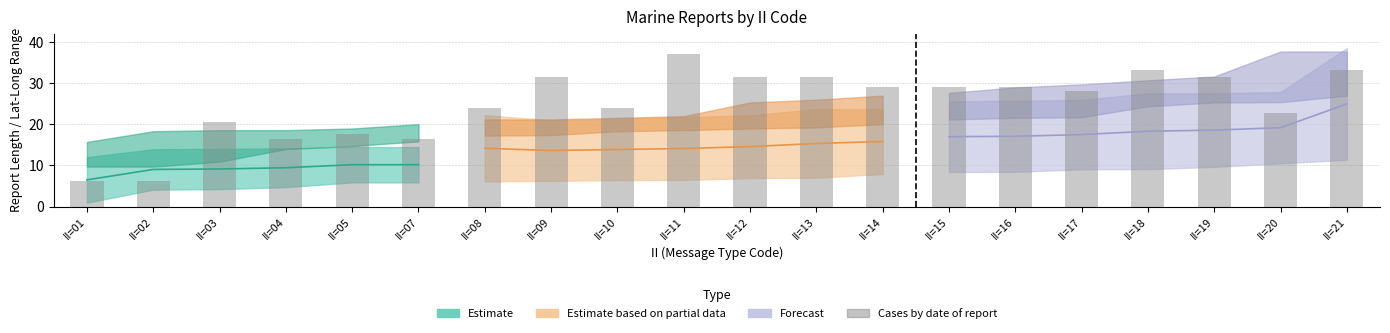

Reading right to left, extract all data points from this chart.

II=21=33.3	II=20=22.7	II=19=31.6	II=18=33.3	II=17=28.2	II=16=29.1	II=15=29.1	II=14=29.1	II=13=31.6	II=12=31.6	II=11=37.1	II=10=24.0	II=09=31.6	II=08=24.0	II=07=16.4	II=05=17.7	II=04=16.4	II=03=20.6	II=02=6.3	II=01=6.3